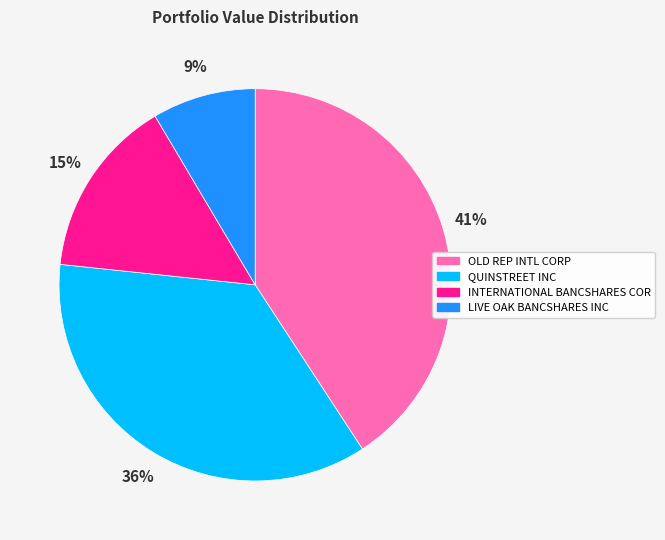

How many slices are in this pie chart?

4